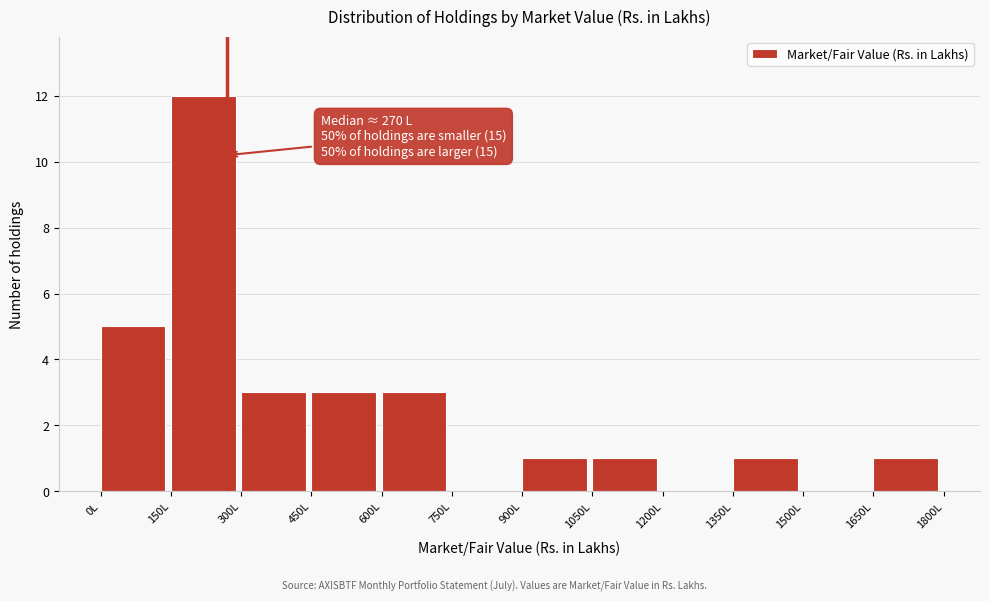

Which range on the x-axis has the tallest bar?

150 to 300